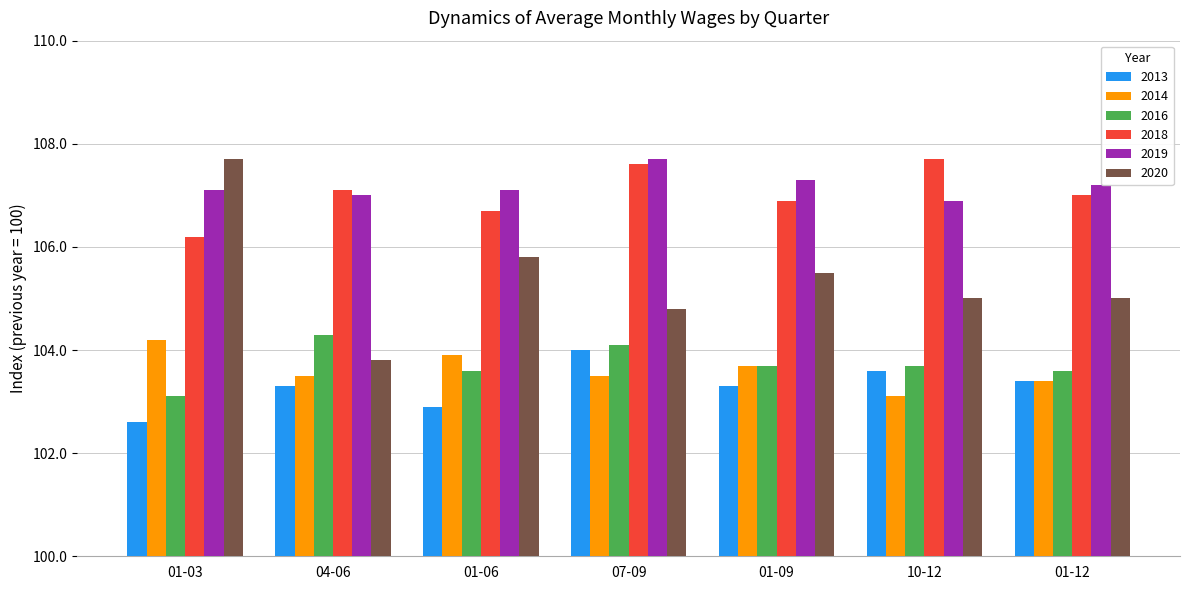

Which series has the largest total across all categories?

2019